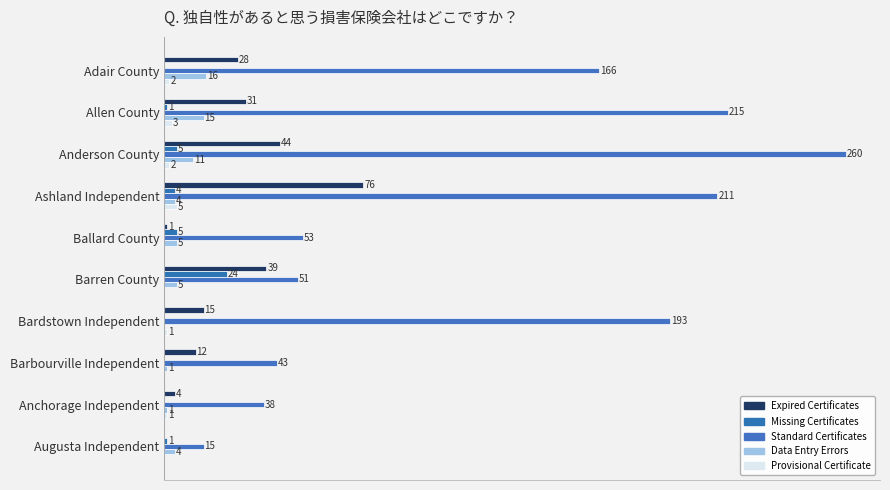

How many values in the Missing Certificates series exceed 1?

4